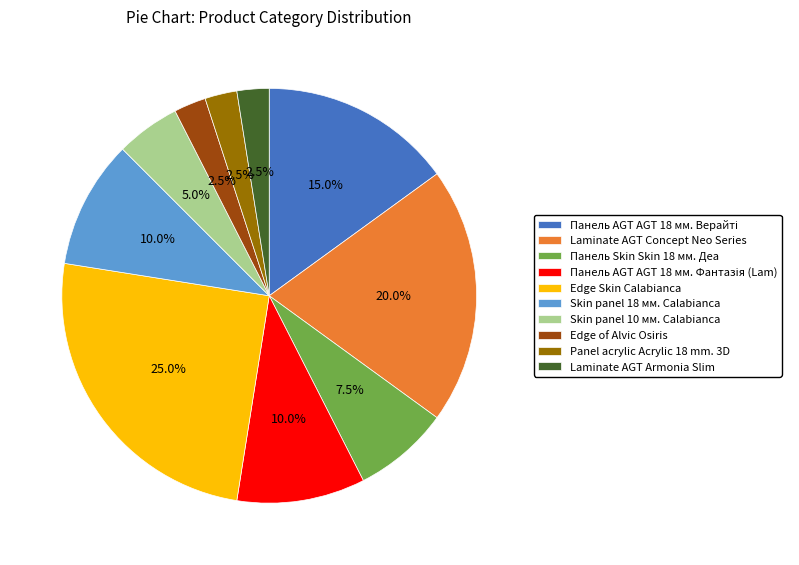

Combined, what portion of the pie is Panel acrylic Acrylic 18 mm. 3D and Edge Skin Calabianca?

27.5%